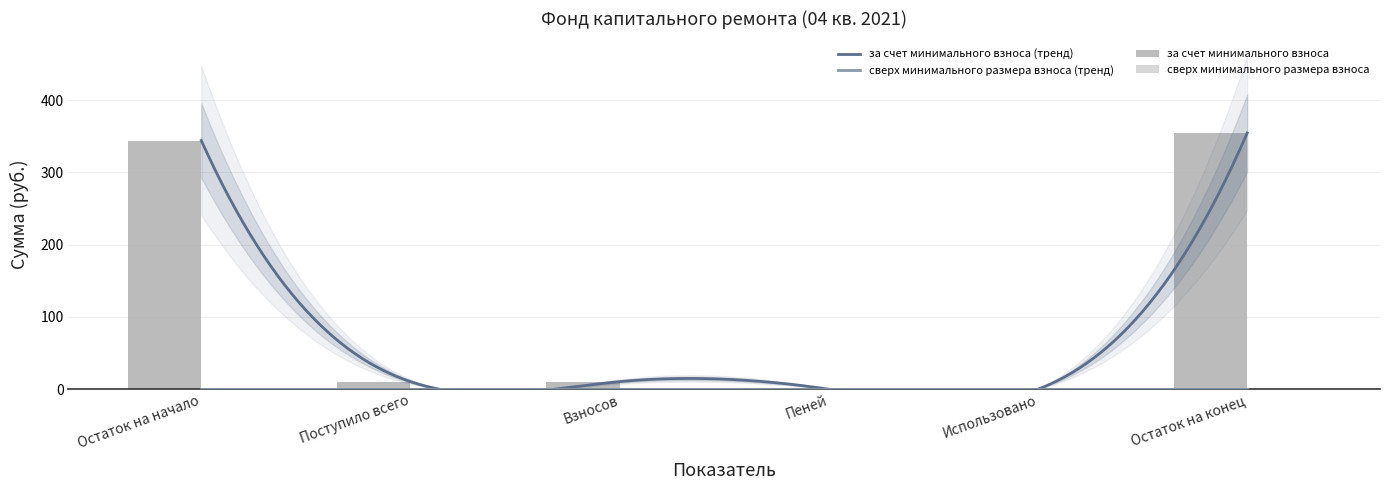

What is the difference between the values at Пеней and Поступило всего?

10.4